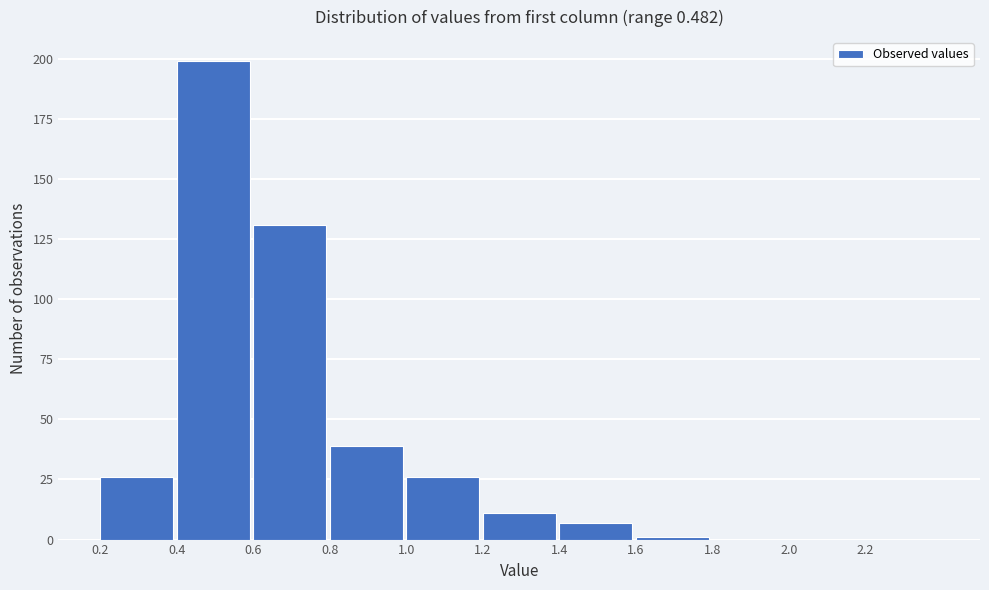

Over which range of the x-axis is the bar tallest?

0.4 to 0.6